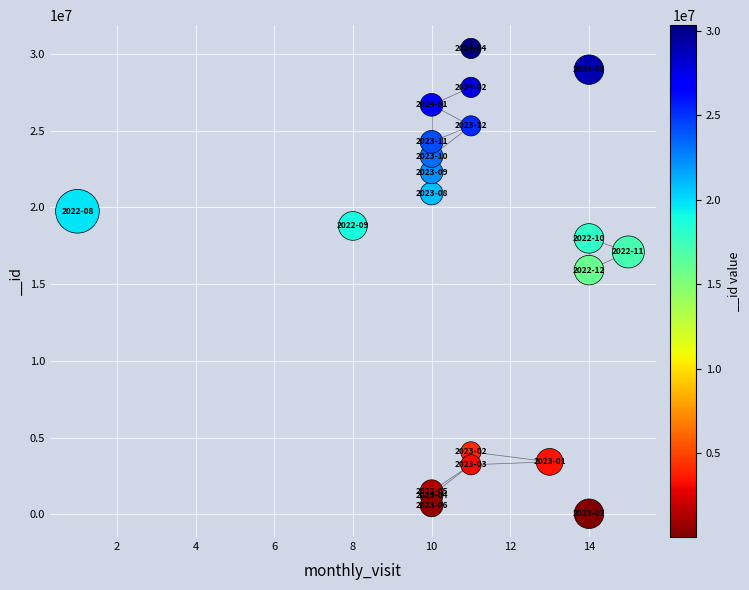

What Y value in the scatter plot is closest to 15193044?

15907272